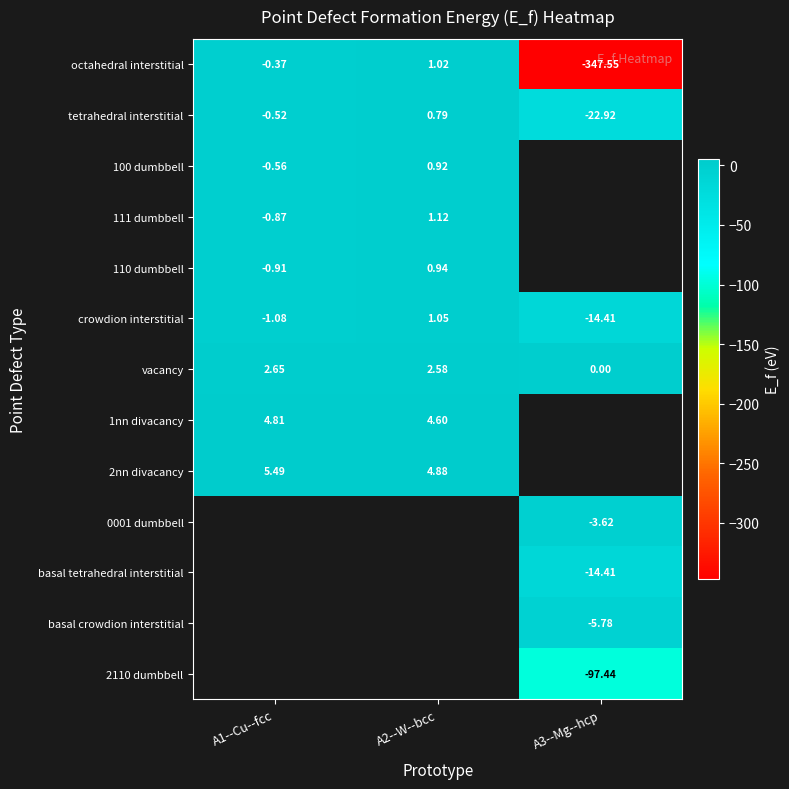

Is the value of 2nn divacancy at A2--W--bcc greater than the value of crowdion interstitial at A2--W--bcc?

Yes